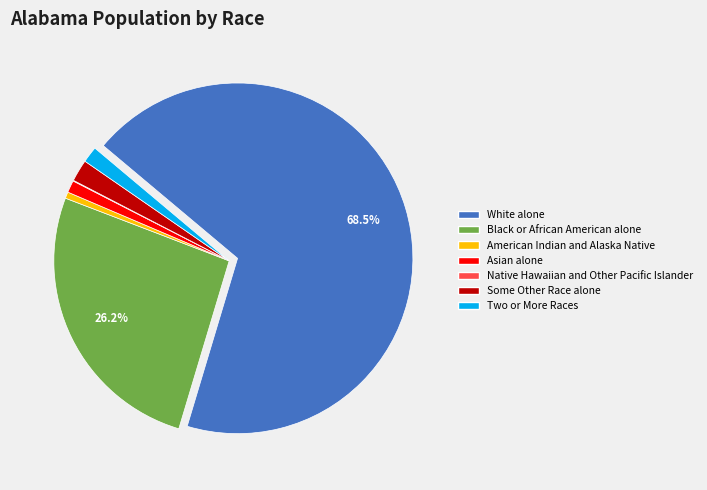

Which slice is the largest?

White alone